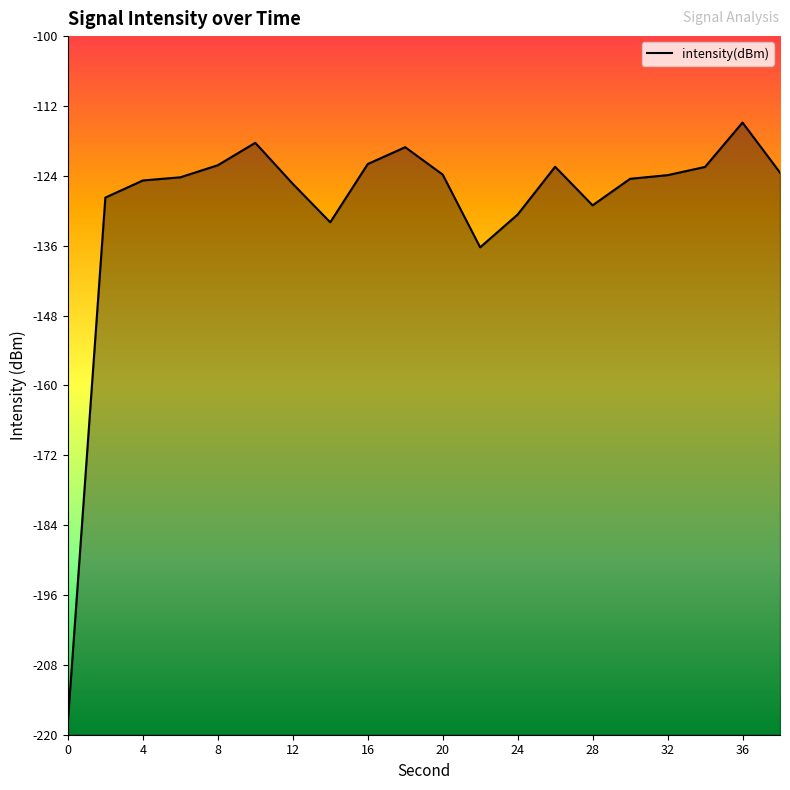

How many values are below -123?

13